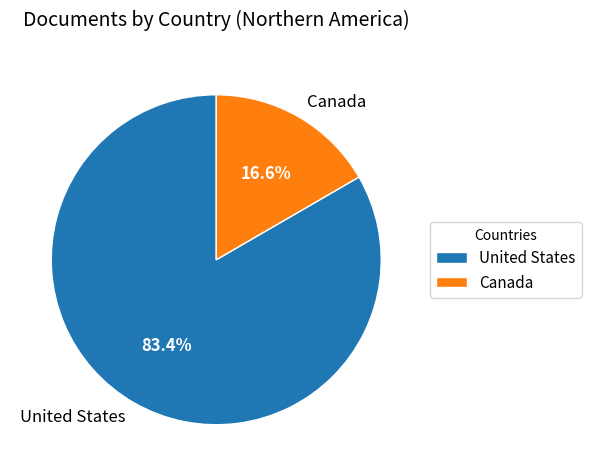

How many segments does this pie chart have?

2